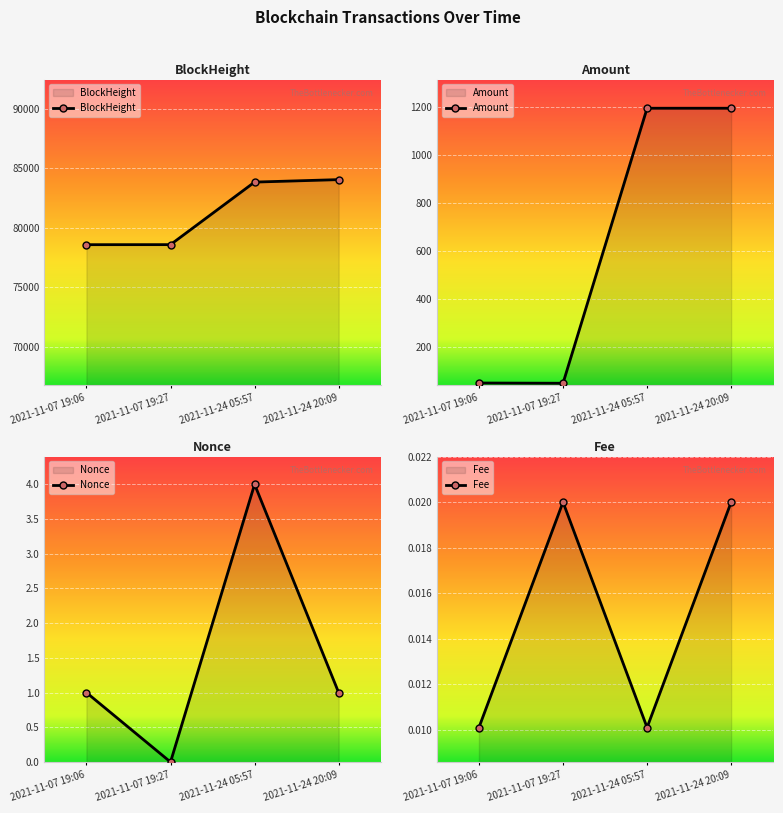

List the labels in order of Fee value, largest first.

2021-11-07 19:27, 2021-11-24 20:09, 2021-11-07 19:06, 2021-11-24 05:57